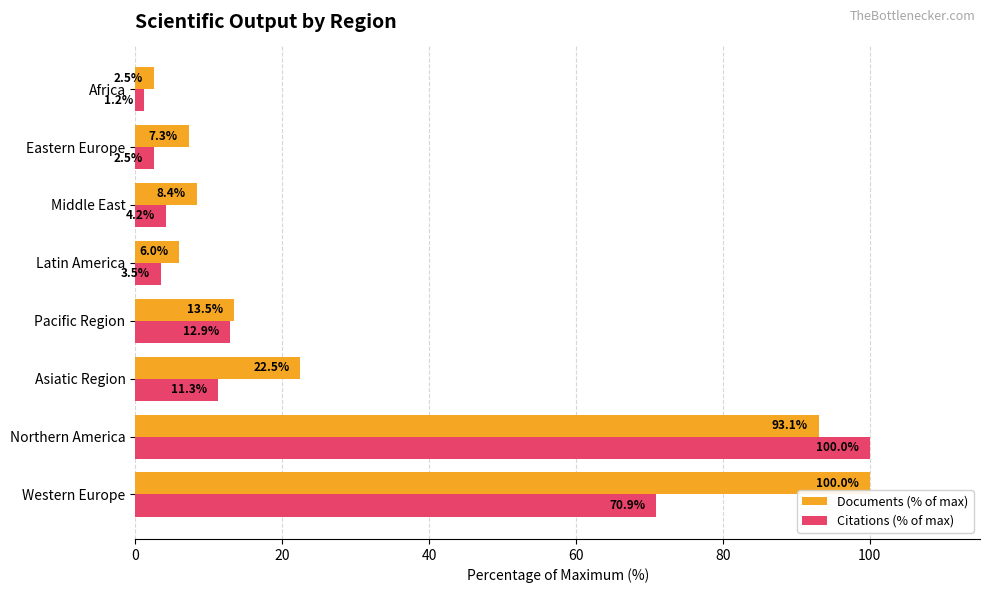

What is the average value of the Citations (% of max) series?

25.8